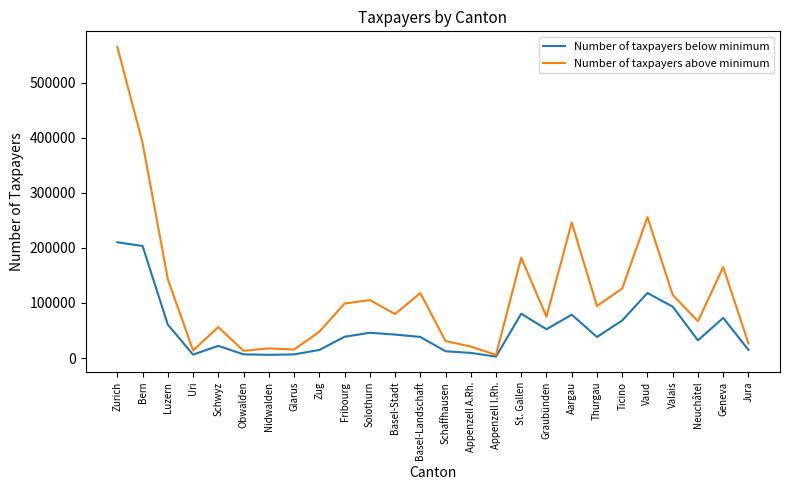

At which category does the chart reach its peak across all series?

Zurich